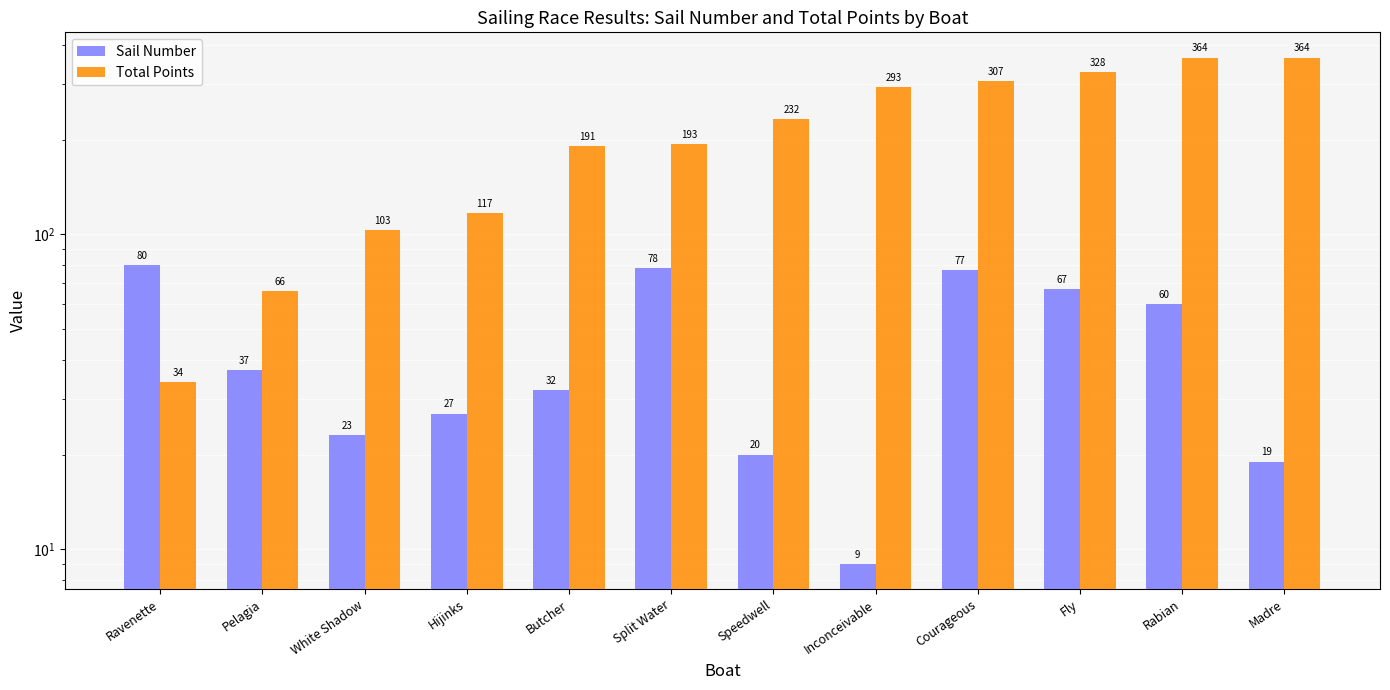

Reading right to left, transcribe all the data shown in this chart.

Sail Number: 19	60	67	77	9	20	78	32	27	23	37	80
Total Points: 364	364	328	307	293	232	193	191	117	103	66	34